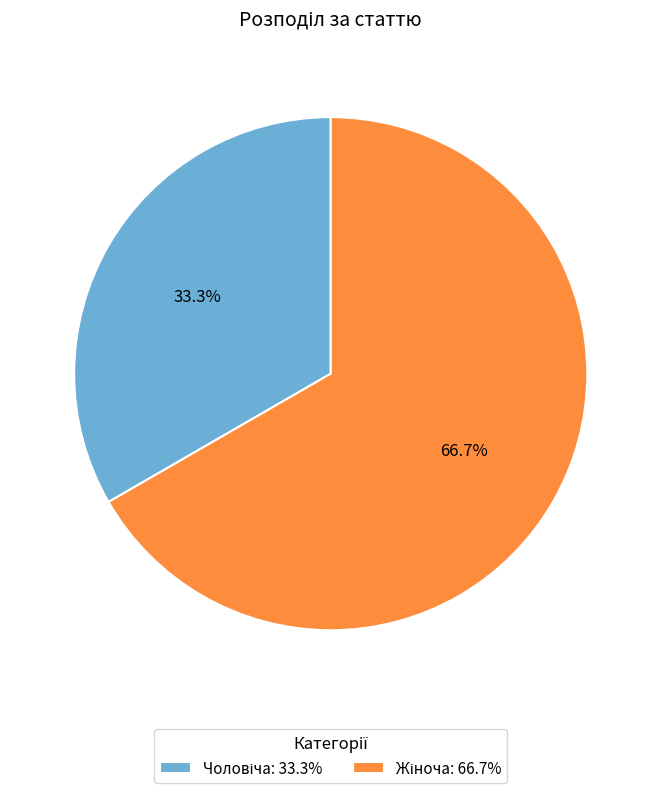

How many slices are in this pie chart?

2